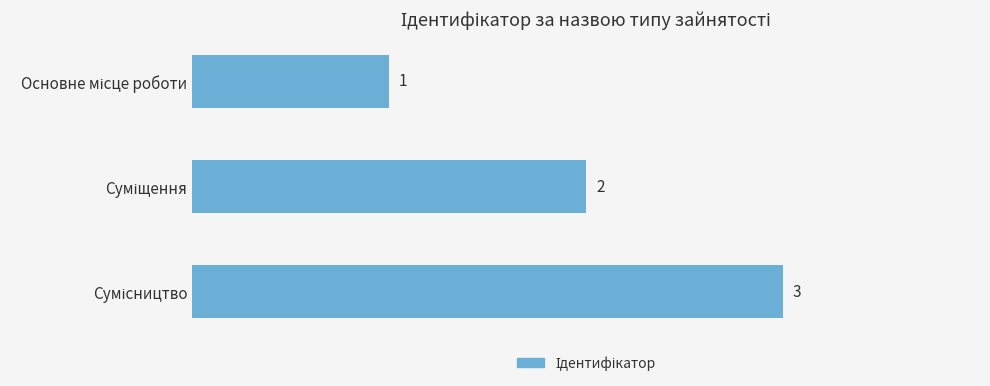

What is the difference between the maximum and minimum values?

2